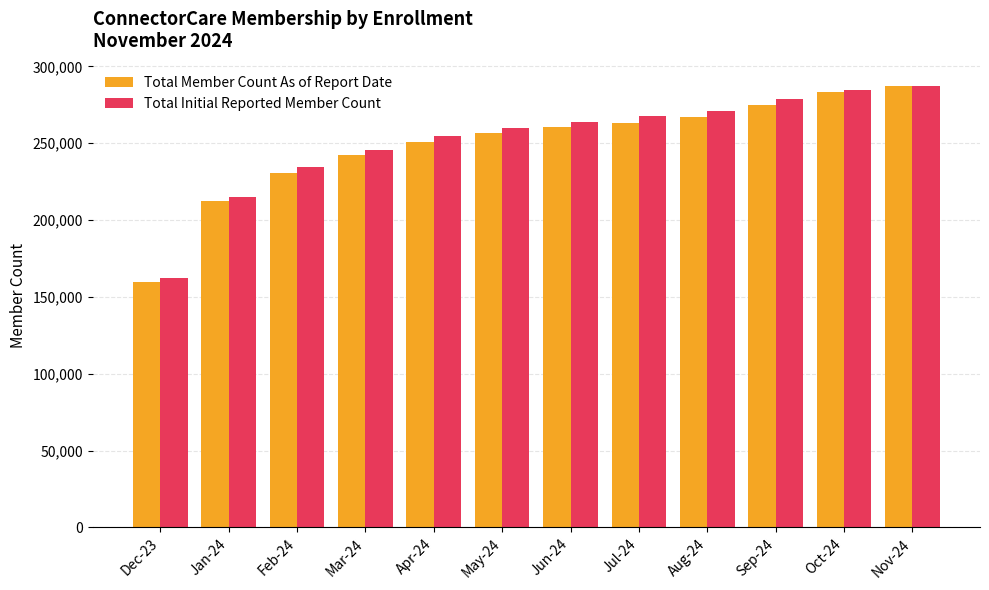

What is the difference between the second highest and minimum values in the Total Member Count As of Report Date series?

123794